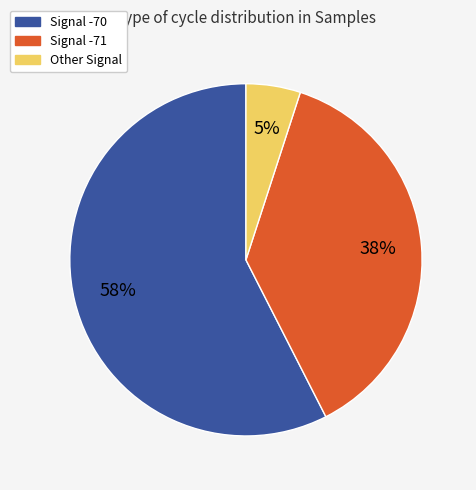

Does any single category account for the majority?

Yes